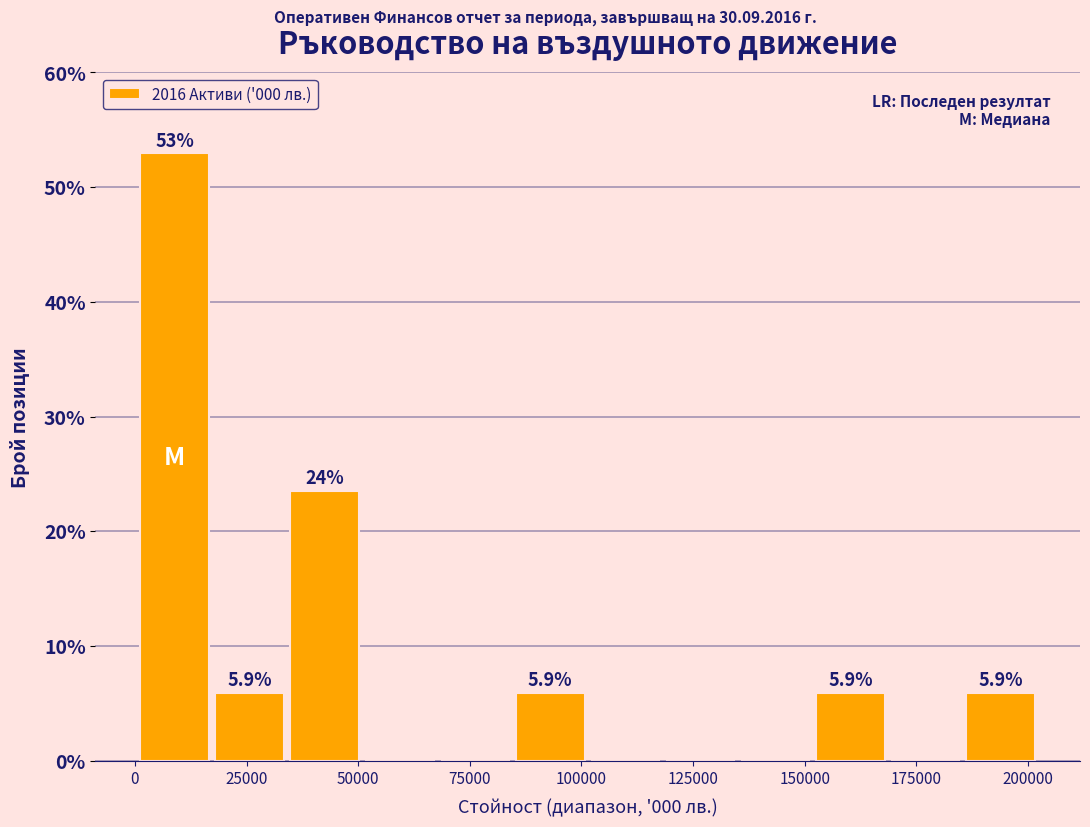

Around what value on the x-axis is the tallest bar? Give the approximate position of its centre, as read against the axis.

10000